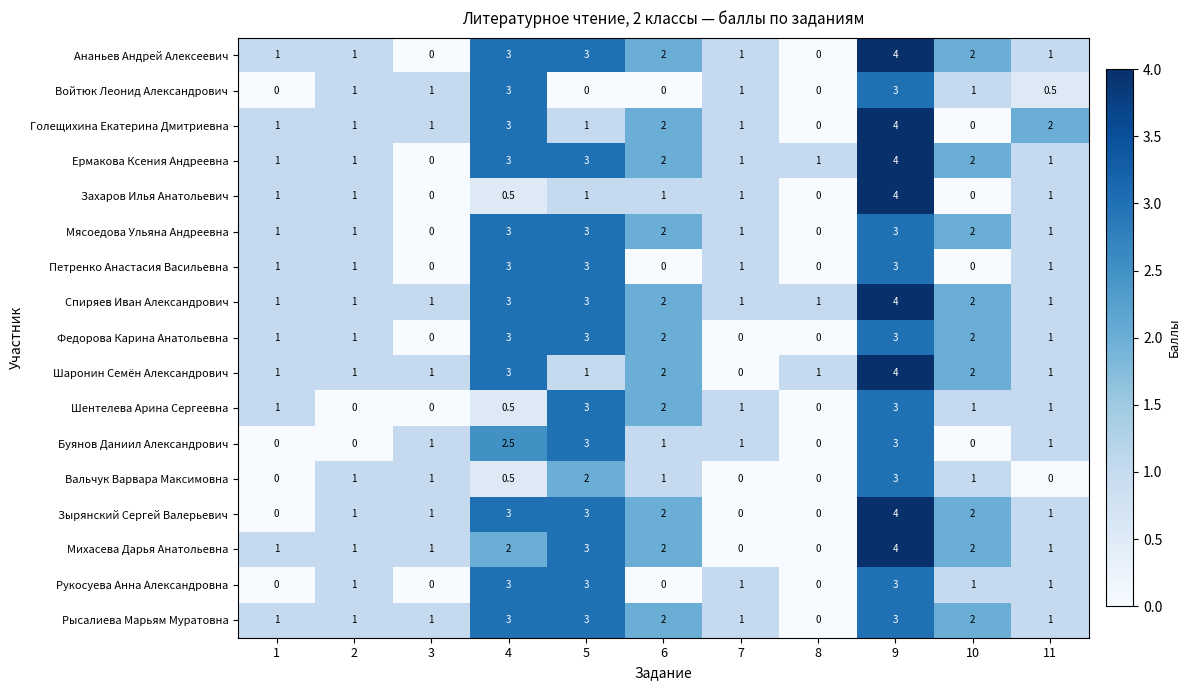

How many Петренко Анастасия Васильевна values are between 0 and 3?

11